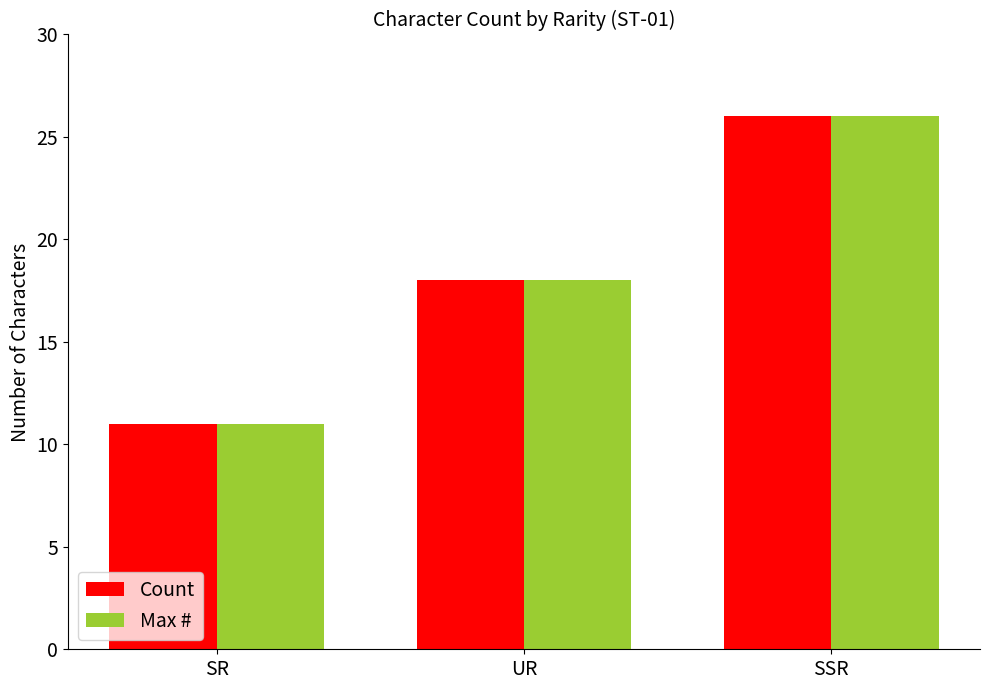

Which category has the highest value in the Max # series?

SSR